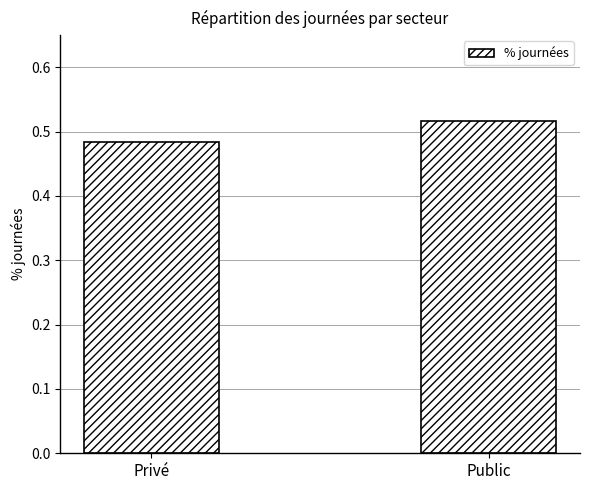

List the labels in order of value, smallest first.

Privé, Public